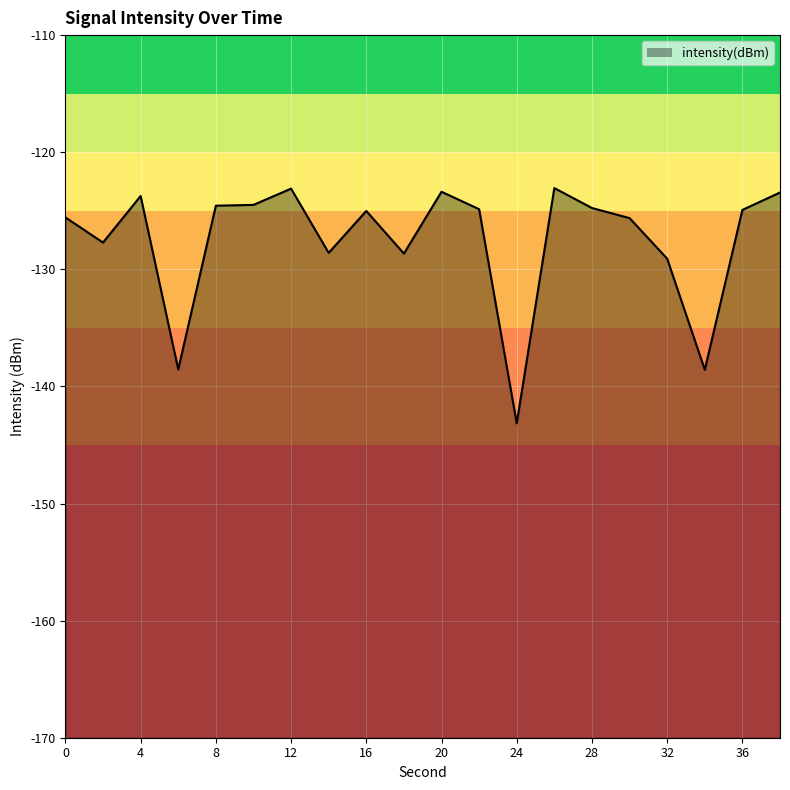

Where is the data nearest to the value -133?

32